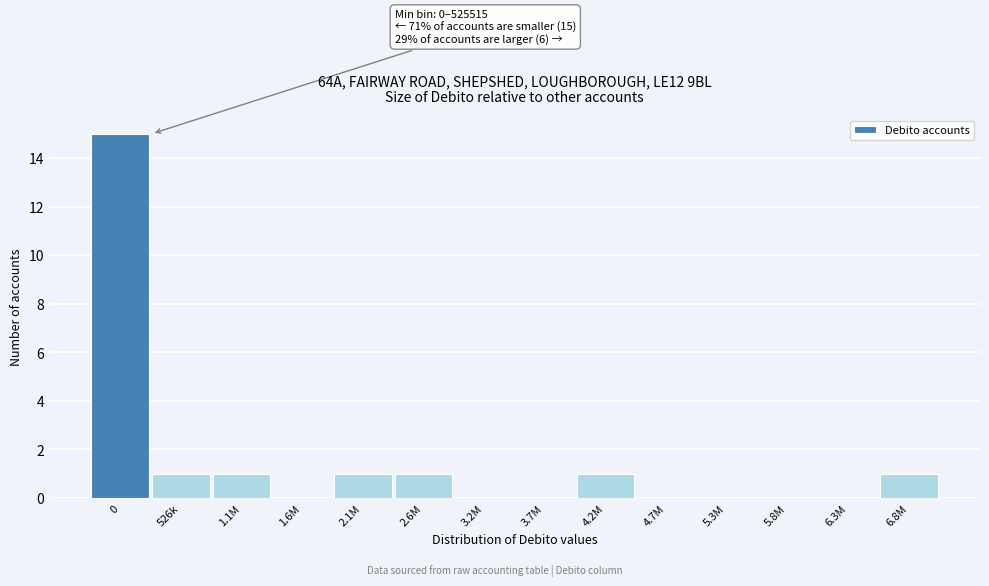

Reading left to right, list all the values displayed in this chart.

0=15	526k=1	1.1M=1	1.6M=0	2.1M=1	2.6M=1	3.2M=0	3.7M=0	4.2M=1	4.7M=0	5.3M=0	5.8M=0	6.3M=0	6.8M=1